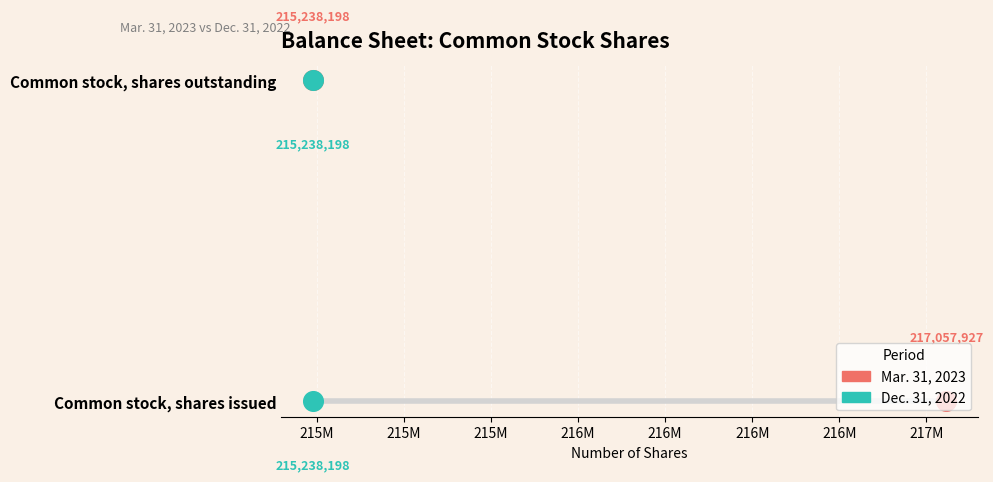

Which series has the largest Y range (max minus min)?

Mar. 31, 2023